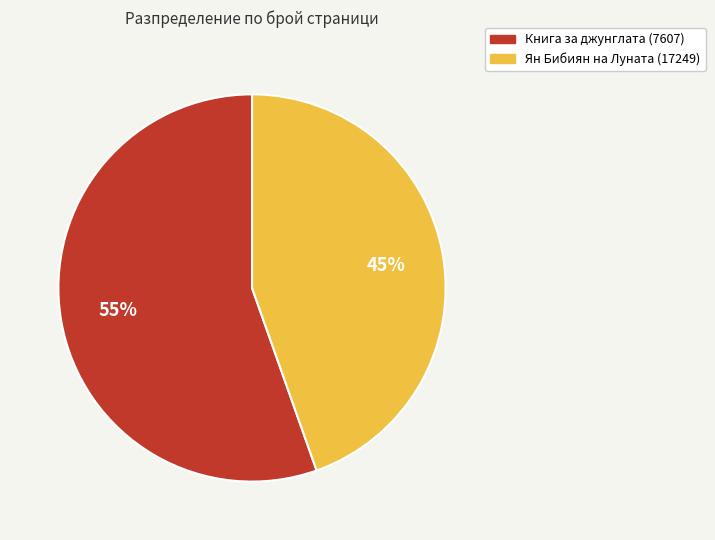

What is the ratio of the value at Книга за джунглата (7607) to the value at Ян Бибиян на Луната (17249)?

1.2